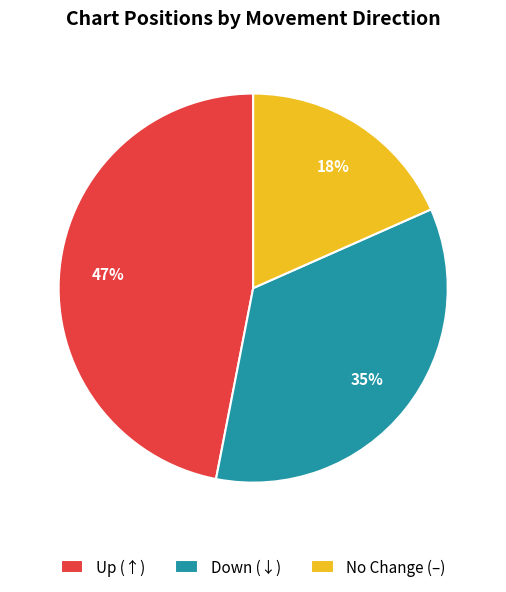

Rank the categories by value from highest to lowest.

Up (↑), Down (↓), No Change (–)